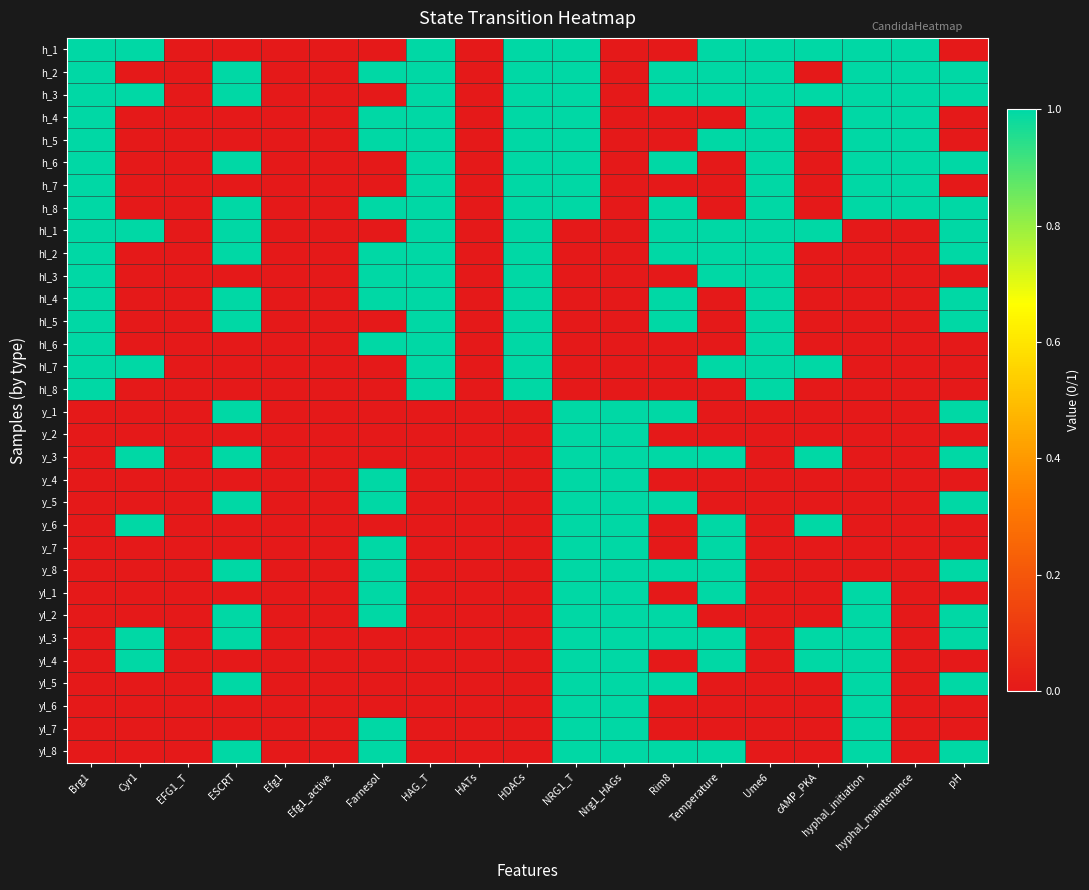

Rank the series at Cyr1 from lowest to highest value.

h_2, h_4, h_5, h_6, h_7, h_8, hl_2, hl_3, hl_4, hl_5, hl_6, hl_8, y_1, y_2, y_4, y_5, y_7, y_8, yl_1, yl_2, yl_5, yl_6, yl_7, yl_8, h_1, h_3, hl_1, hl_7, y_3, y_6, yl_3, yl_4